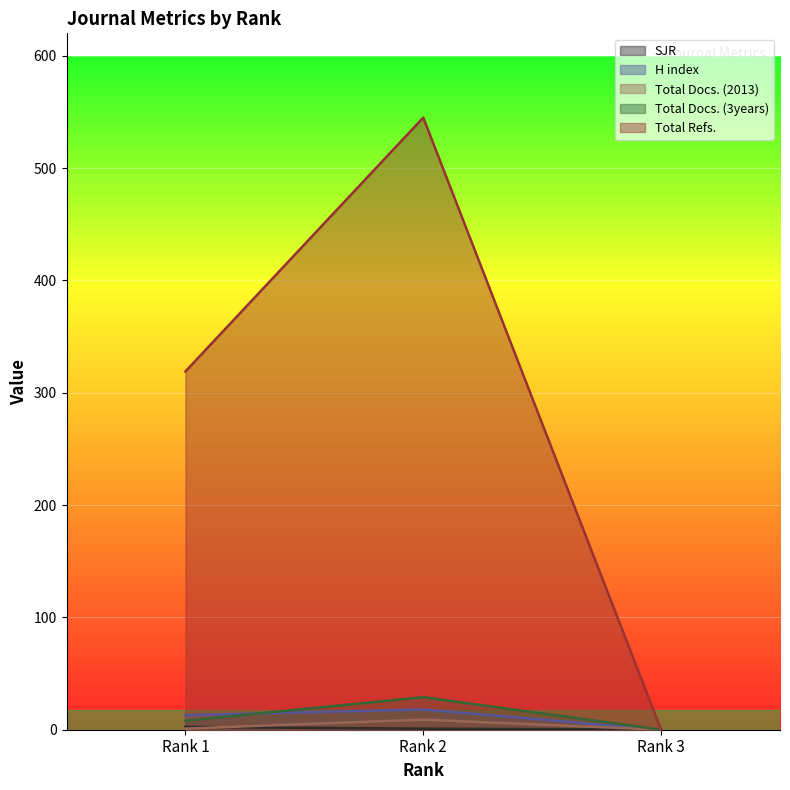

How many values in Total Refs. are above zero?

2